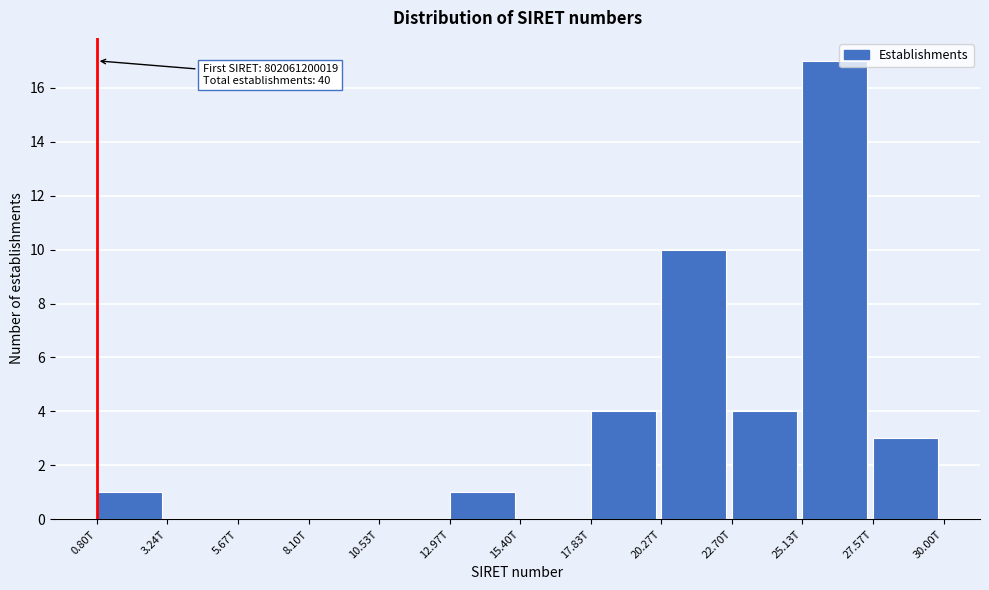

Reading right to left, what are all the values shown in this chart?

27.57T=3	25.13T=17	22.70T=4	20.27T=10	17.83T=4	15.40T=0	12.97T=1	10.53T=0	8.10T=0	5.67T=0	3.24T=0	0.80T=1